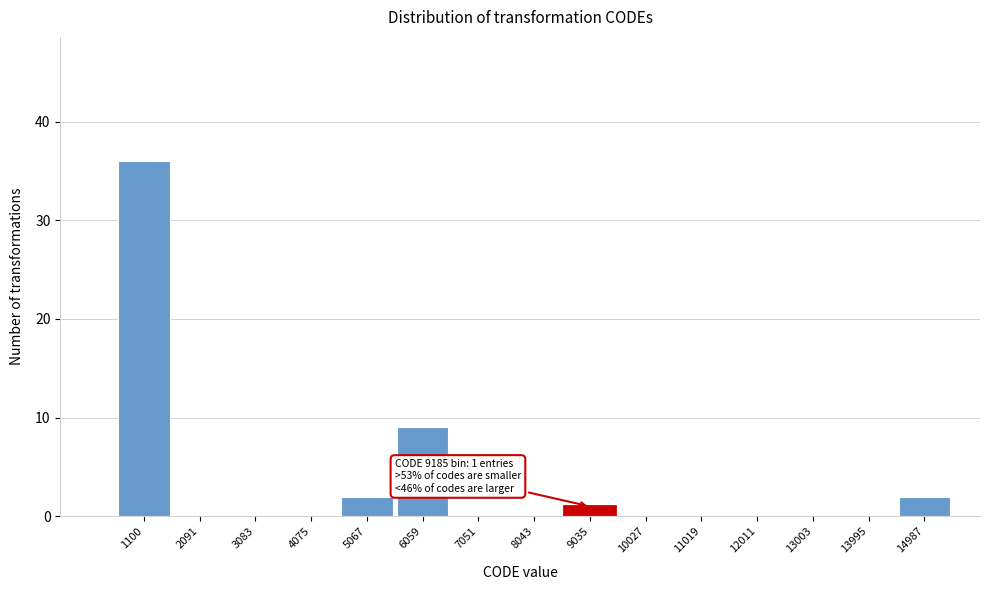

Reading left to right, what are all the values shown in this chart?

1100=36	2091=0	3083=0	4075=0	5067=2	6059=9	7051=0	8043=0	9035=1	10027=0	11019=0	12011=0	13003=0	13995=0	14987=2